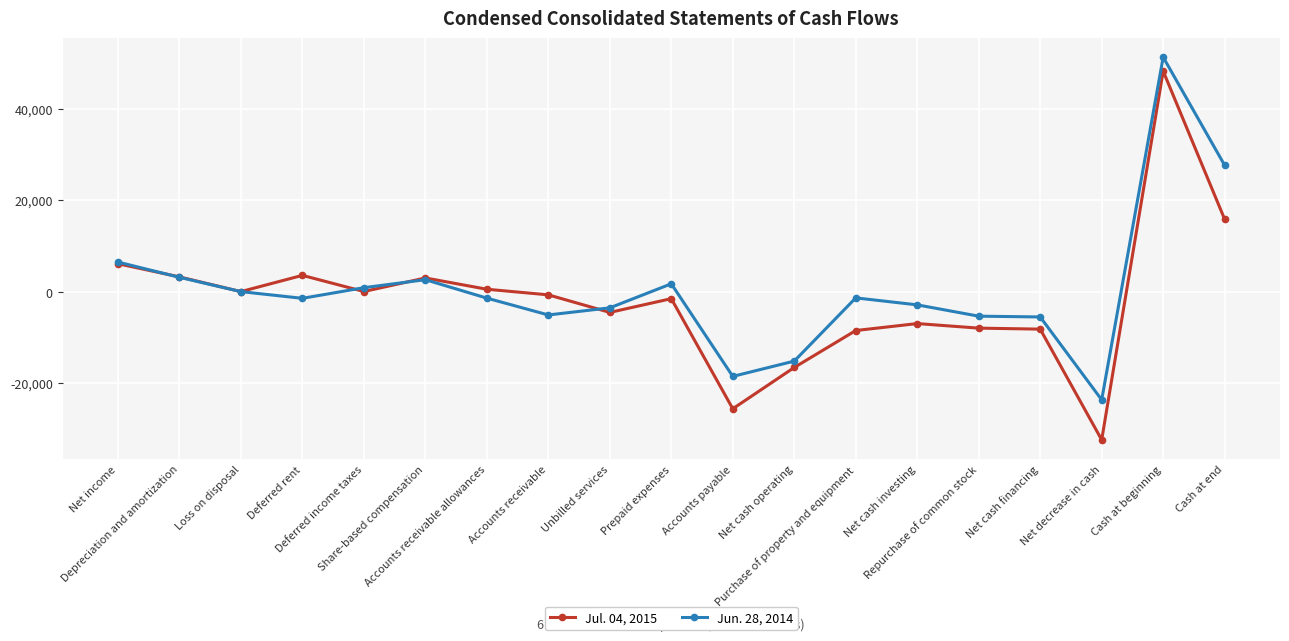

True or false: Jul. 04, 2015 and Jun. 28, 2014 intersect in this chart.

True